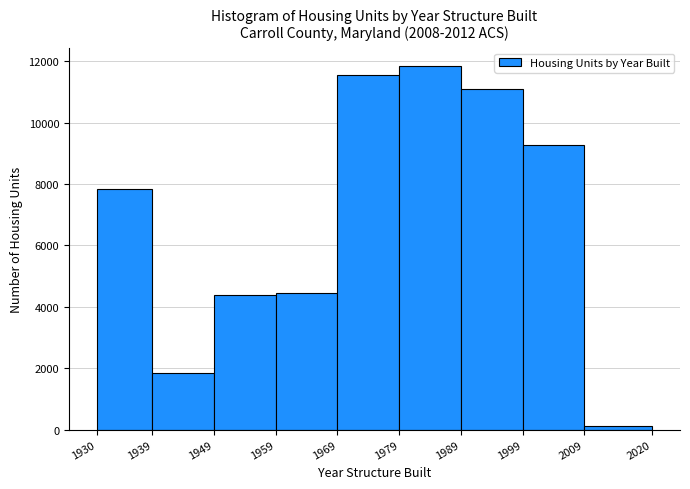

Over which range of the x-axis is the bar tallest?

1979 to 1989